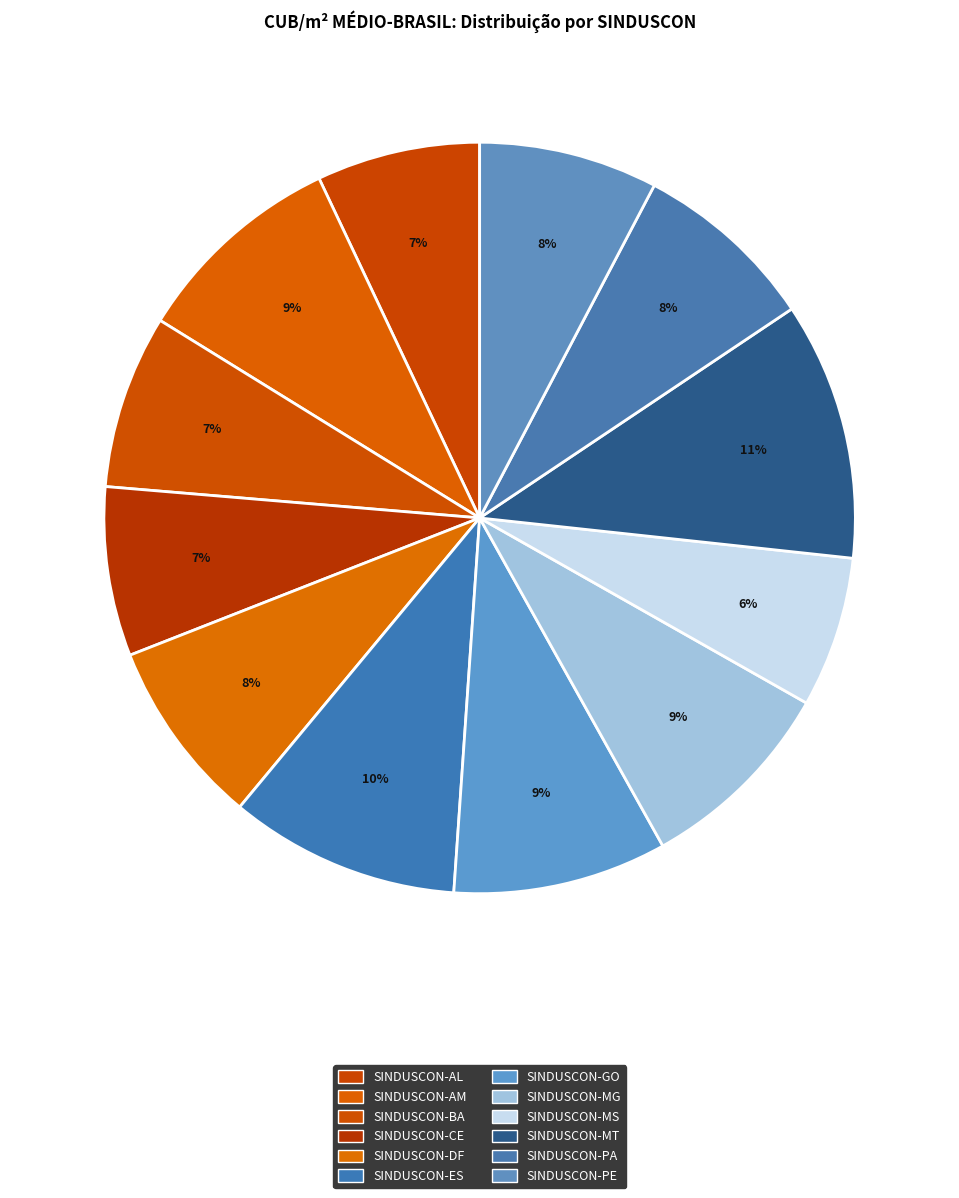

True or false: SINDUSCON-BA accounts for 7% of the total.

True